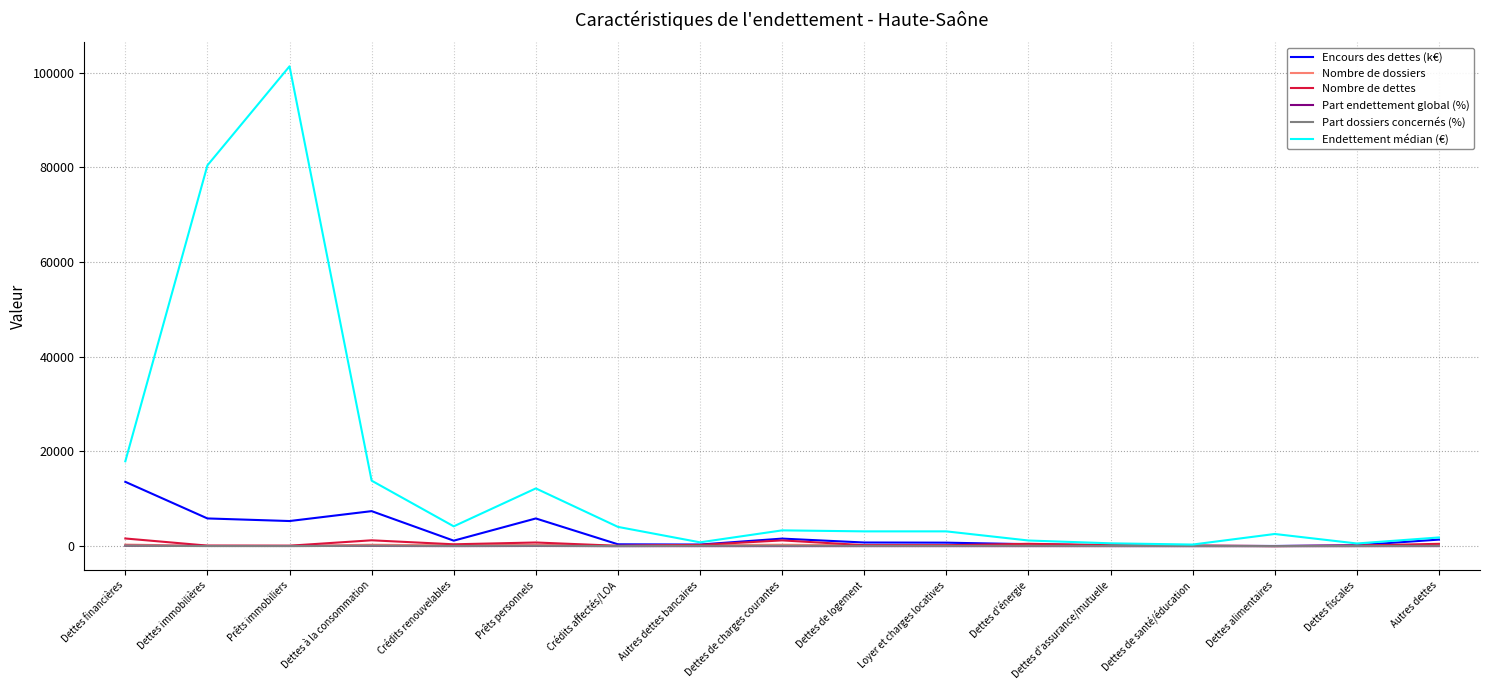

True or false: Nombre de dossiers has more than 0 points higher than both neighbors.

True